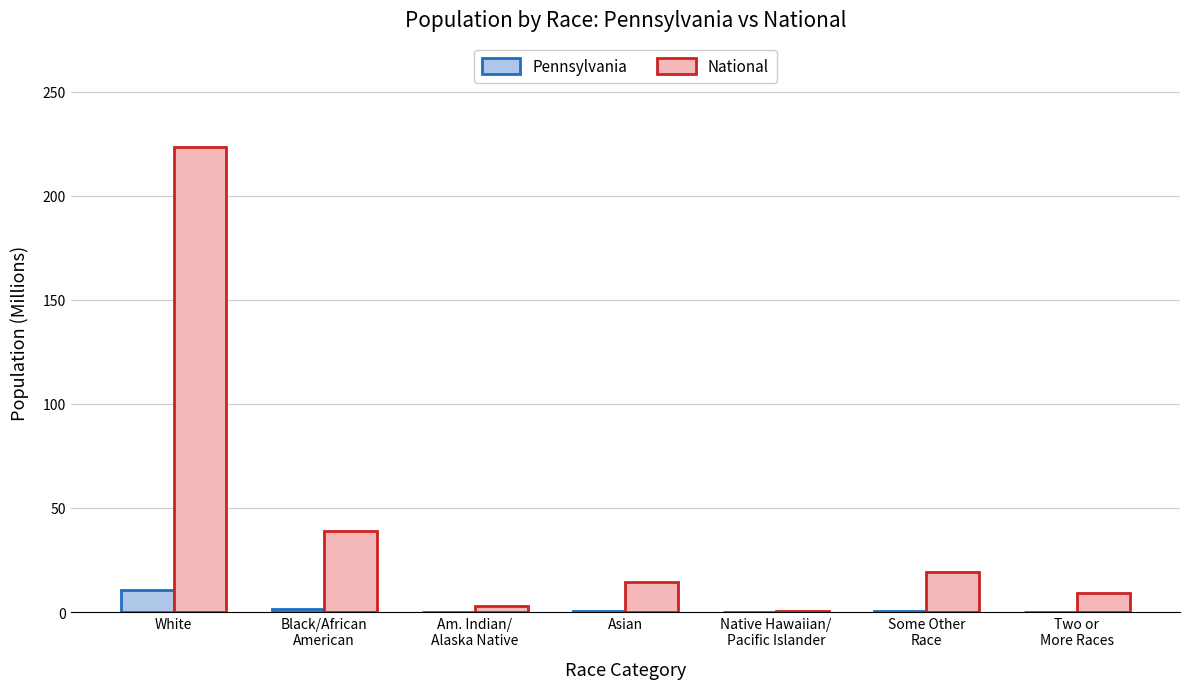

True or false: Pennsylvania has a value of 10.4 at White.

True